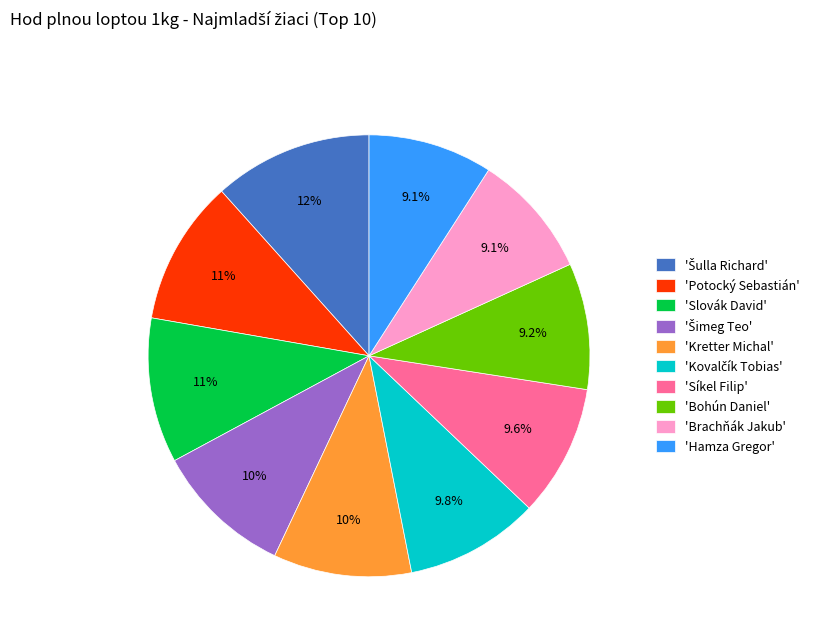

Is 'Brachňák Jakub' the majority of the pie?

No